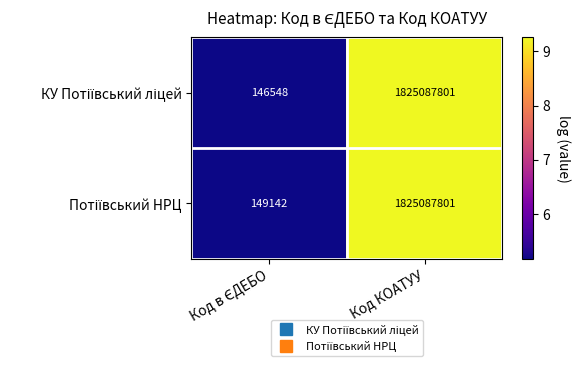

What is the greatest value displayed?

1825087801